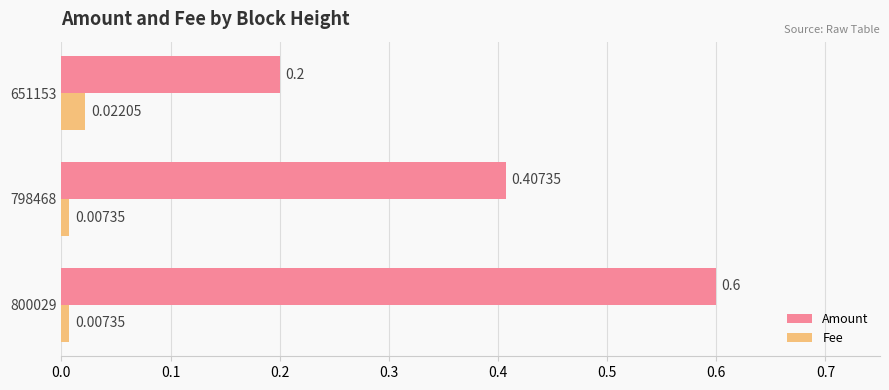

What is the sum of the Amount values at 651153 and 798468?

0.6